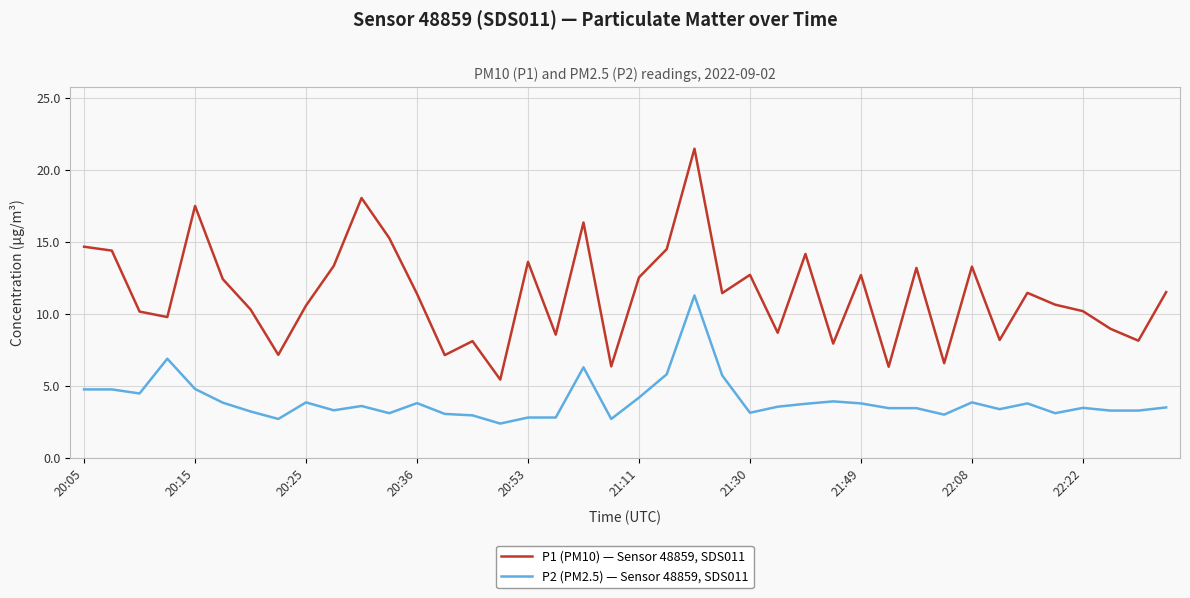

Which series has the largest total across all categories?

P1 (PM10) — Sensor 48859, SDS011